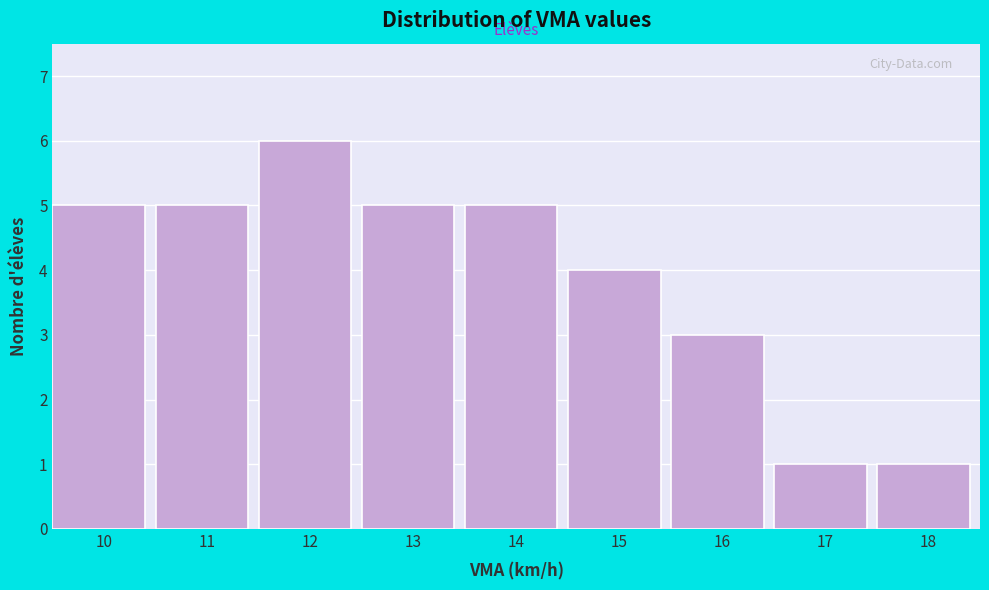

Reading left to right, what are all the values shown in this chart?

5	5	6	5	5	4	3	1	1